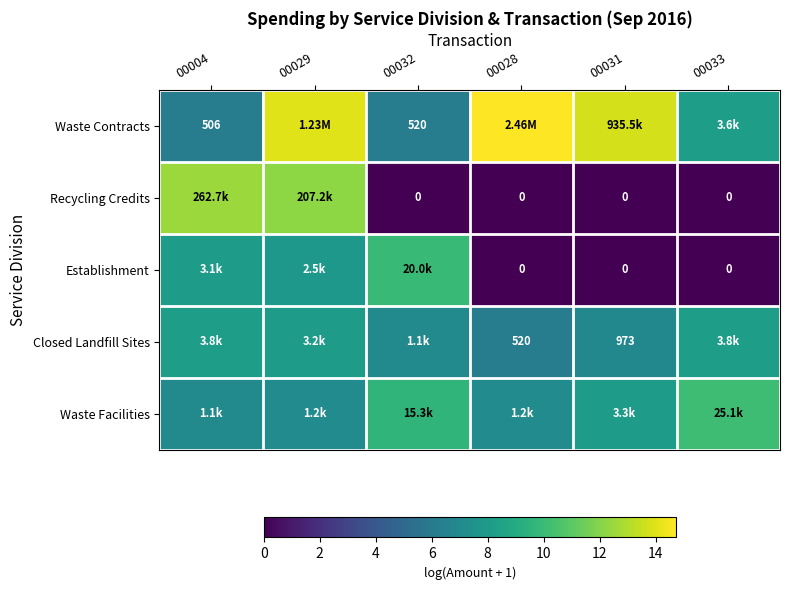

Is the value of Closed Landfill Sites at 00031 greater than the value of Establishment at 00033?

Yes